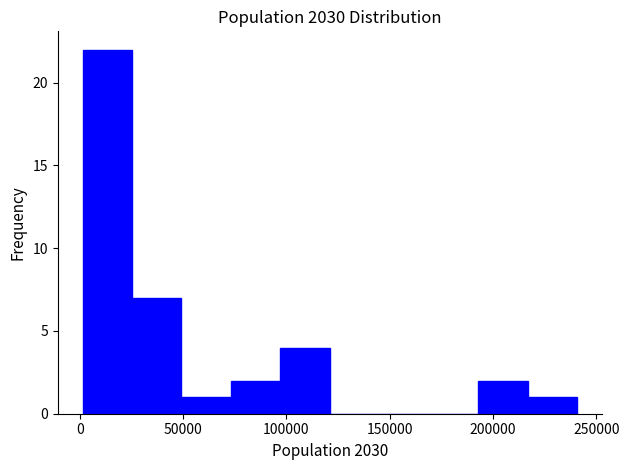

What is the height of the bar covering 25000 to 50000 on the x-axis? Neither the bar edges nor the heights are printed on the chart, so give them approximately, as read against the axes.

7